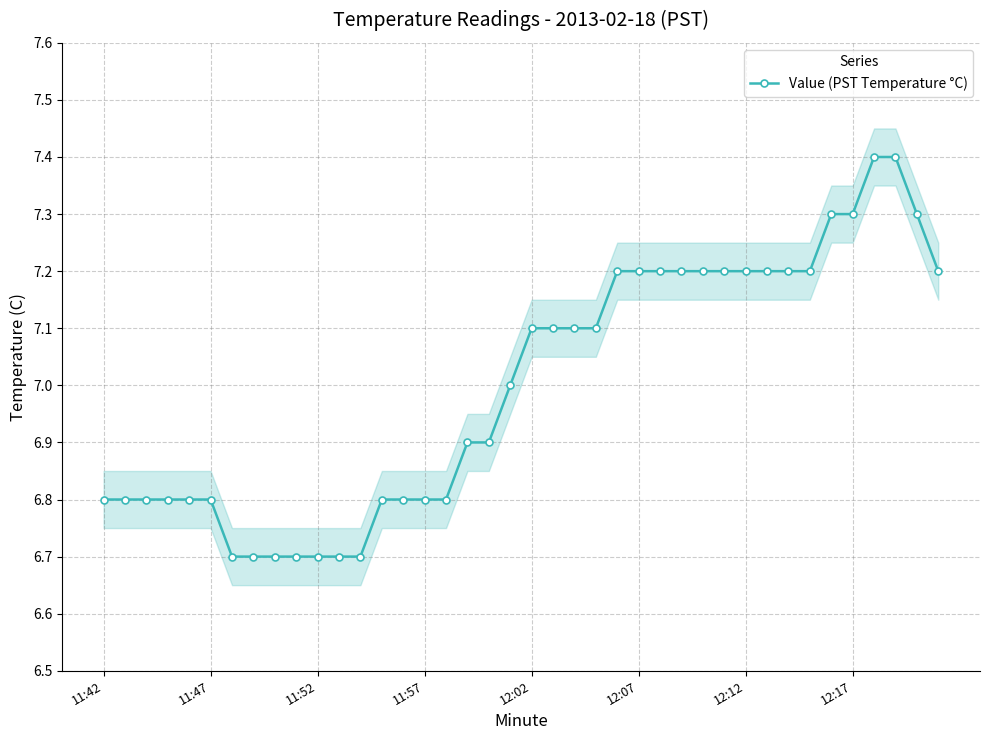

Is it true that Value (PST Temperature °C) equals 6.8 at 11:57?

True